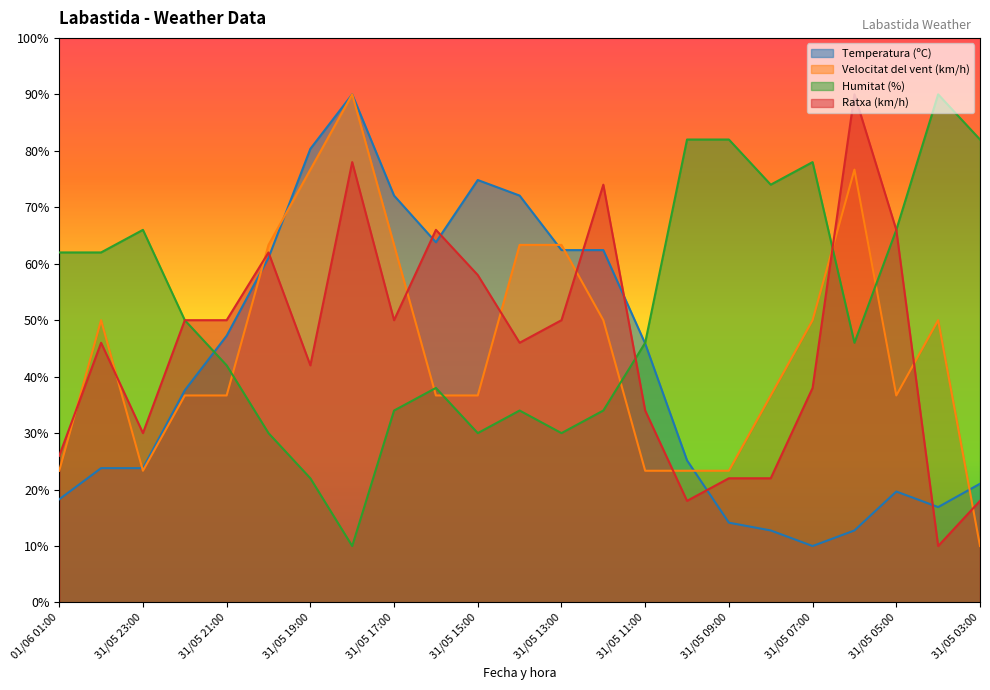

What is the label of the 20th point from the left?

31/05 06:00